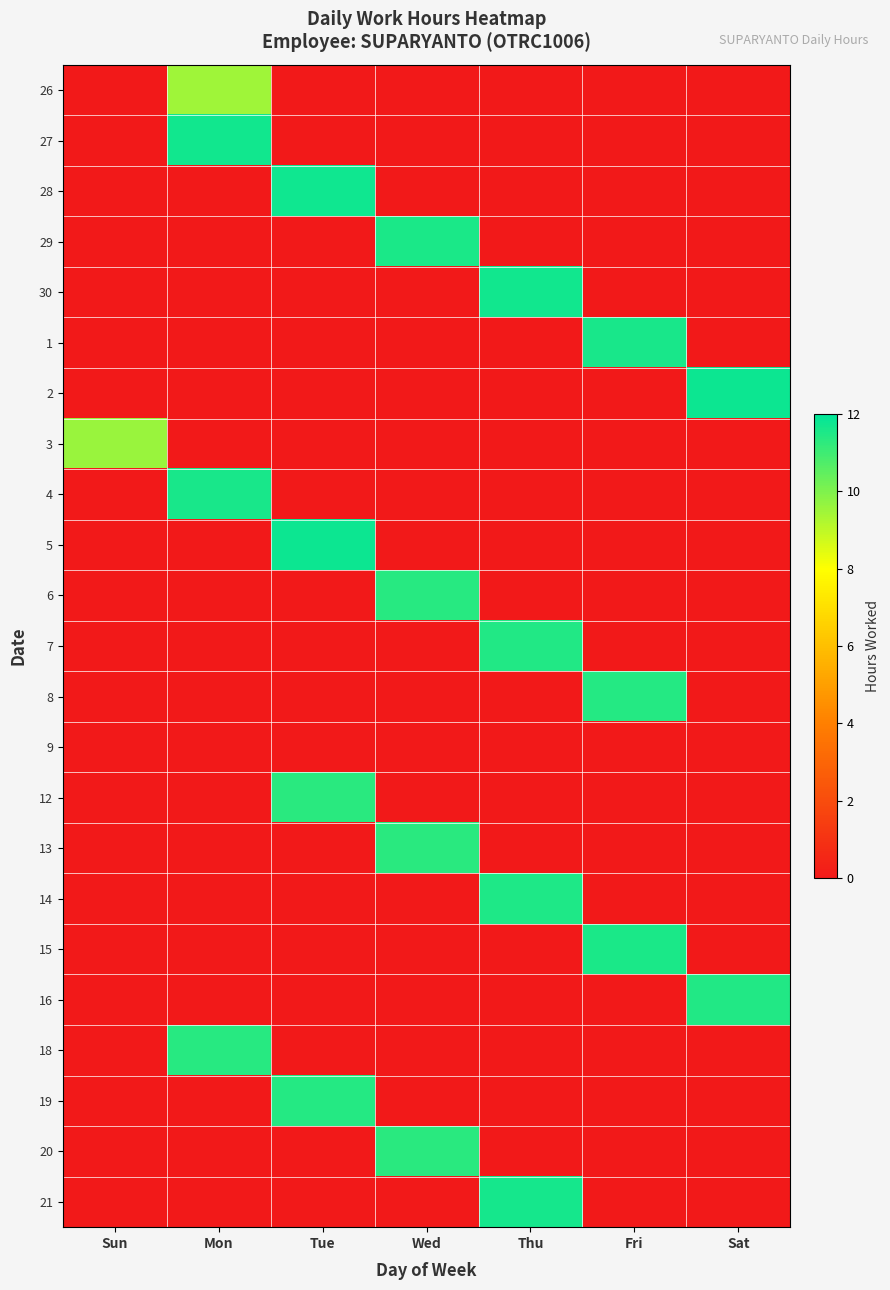

Which series has the largest range (max minus min)?

2